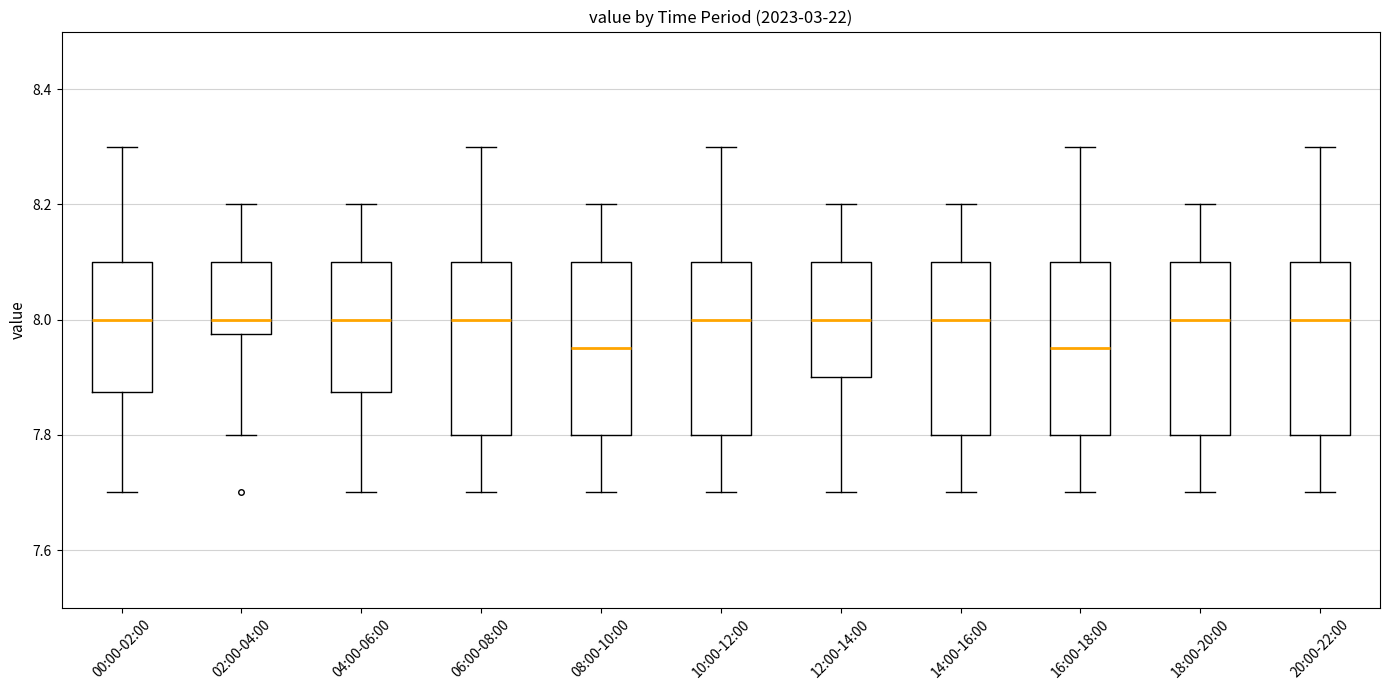

Reading left to right, transcribe this box plot: for each box, give where its median line is, the range the box spans, and where its two whiskers end, as read against the y-axis. The values are not printed on the chart, so give them approximately, as read against the axis.

00:00-02:00: median 8.00, box 7.88 to 8.10, whiskers 7.70 to 8.30
02:00-04:00: median 8.00, box 7.98 to 8.10, whiskers 7.80 to 8.20
04:00-06:00: median 8.00, box 7.88 to 8.10, whiskers 7.70 to 8.20
06:00-08:00: median 8.00, box 7.80 to 8.10, whiskers 7.70 to 8.30
08:00-10:00: median 7.96, box 7.80 to 8.10, whiskers 7.70 to 8.20
10:00-12:00: median 8.00, box 7.80 to 8.10, whiskers 7.70 to 8.30
12:00-14:00: median 8.00, box 7.90 to 8.10, whiskers 7.70 to 8.20
14:00-16:00: median 8.00, box 7.80 to 8.10, whiskers 7.70 to 8.20
16:00-18:00: median 7.96, box 7.80 to 8.10, whiskers 7.70 to 8.30
18:00-20:00: median 8.00, box 7.80 to 8.10, whiskers 7.70 to 8.20
20:00-22:00: median 8.00, box 7.80 to 8.10, whiskers 7.70 to 8.30